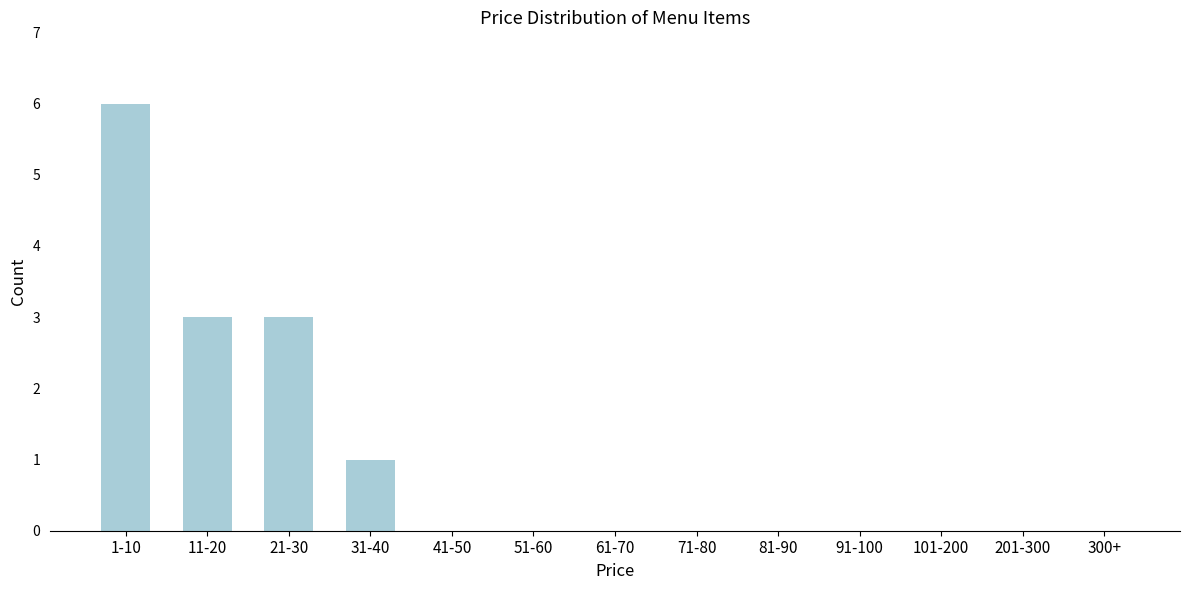

Reading right to left, extract all data points from this chart.

300+=0	201-300=0	101-200=0	91-100=0	81-90=0	71-80=0	61-70=0	51-60=0	41-50=0	31-40=1	21-30=3	11-20=3	1-10=6